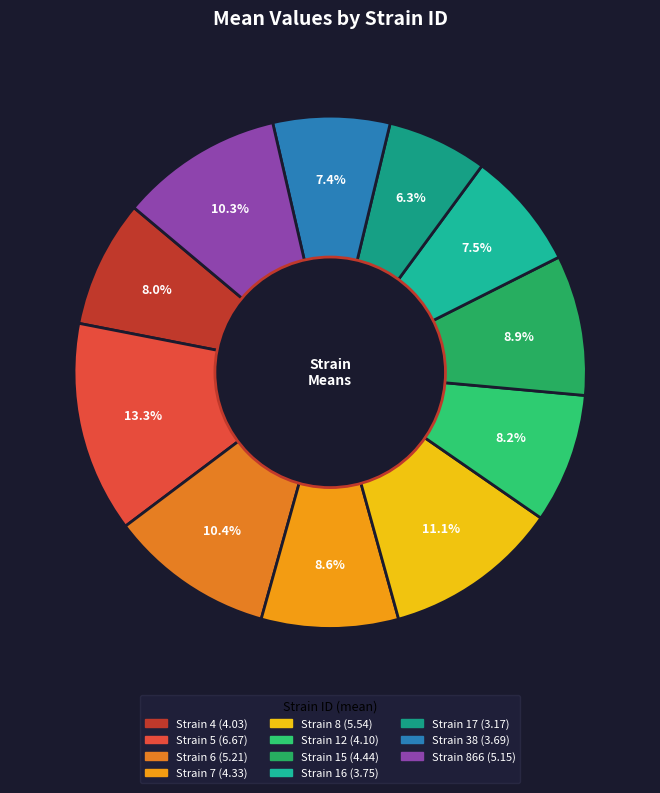

To the nearest percent, what is the difference between the largest and smallest slice percentages?

7%